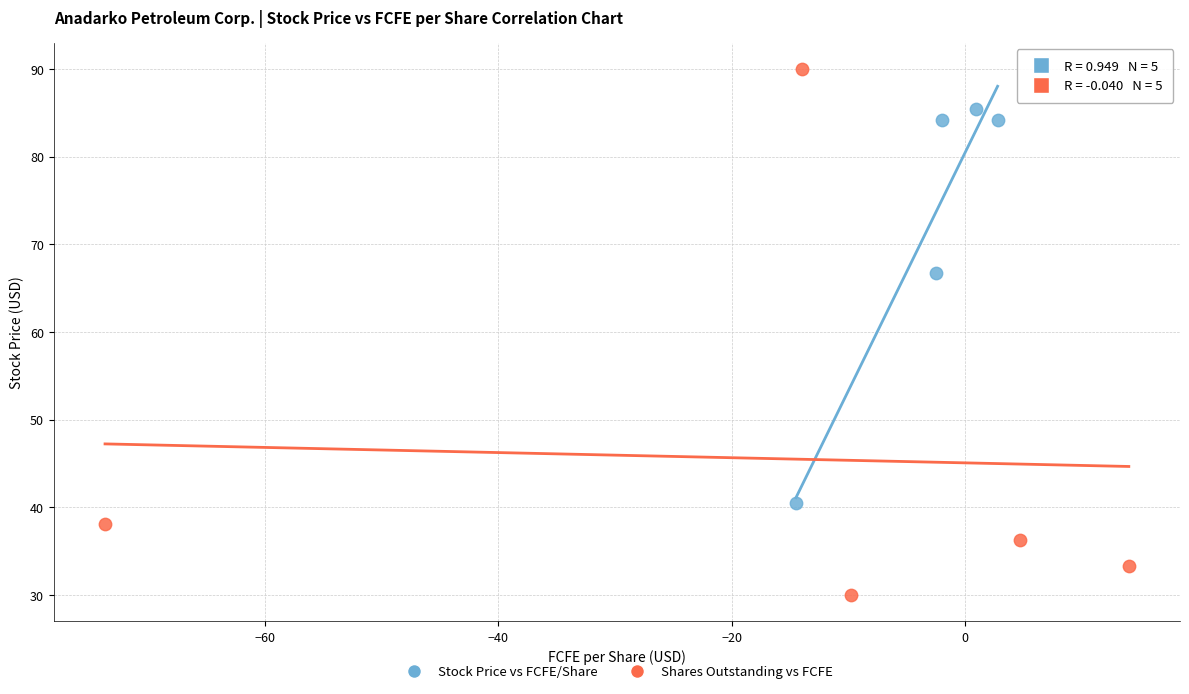

Which series has the widest spread of Y values?

Shares Outstanding vs FCFE